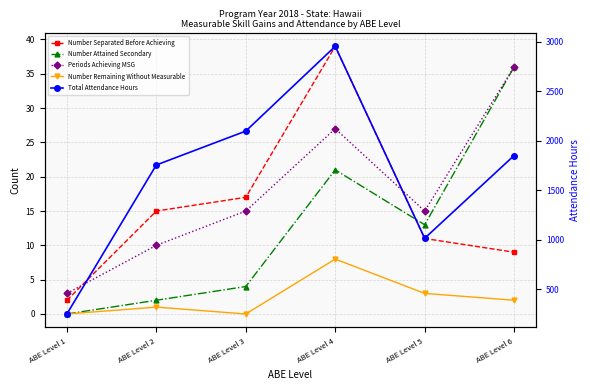

Where is Number Remaining Without Measurable nearest to the value 4?

ABE Level 5